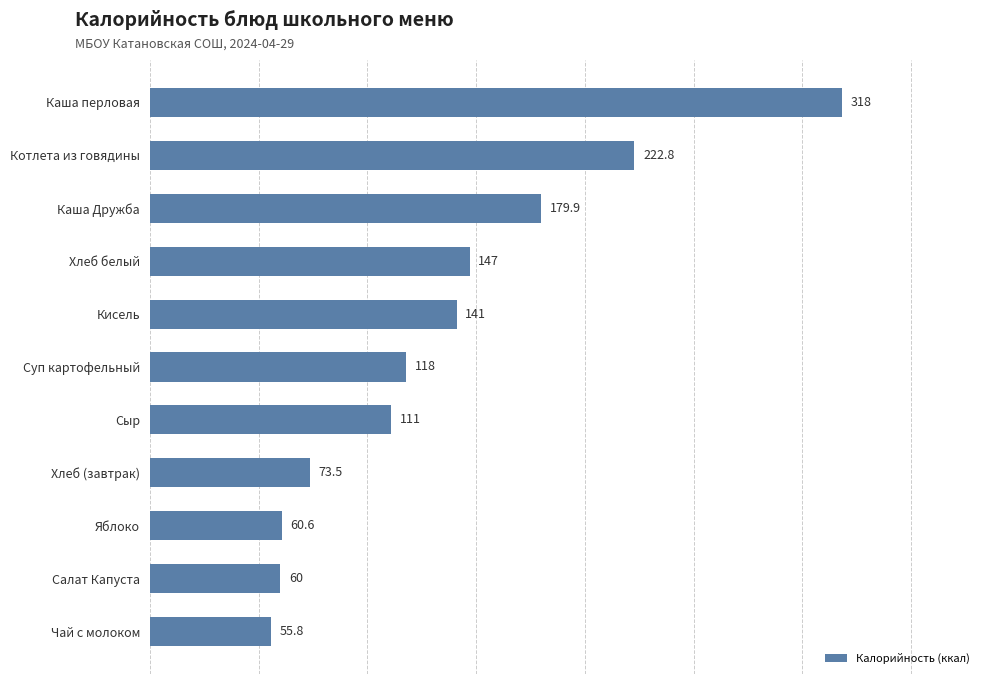

How many distinct data groups are displayed?

1